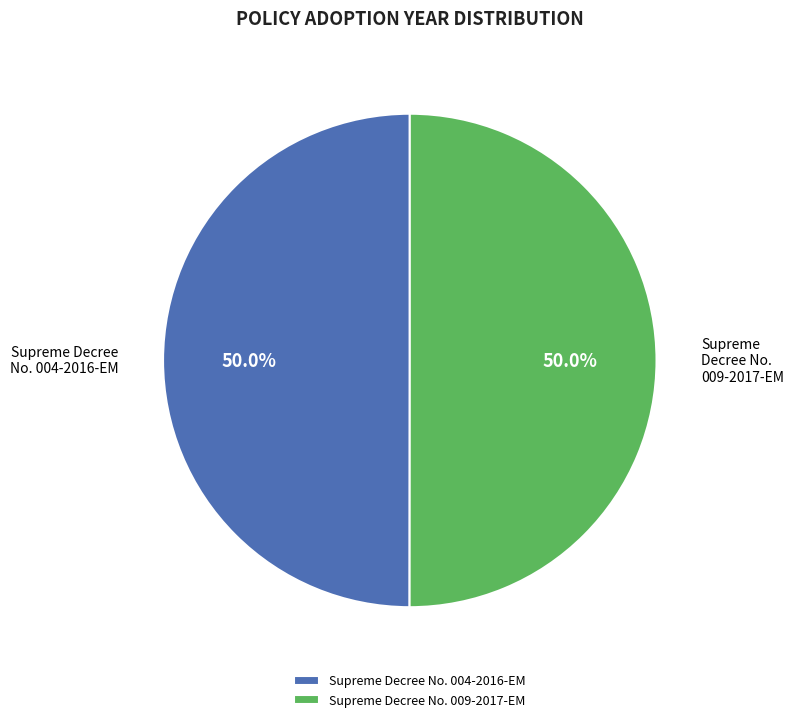

What is the ratio of the value at Supreme Decree No. 004-2016-EM to the value at Supreme Decree No. 009-2017-EM?

1.0